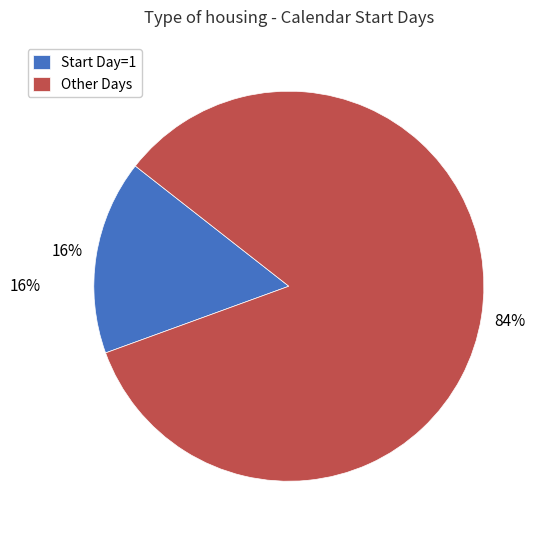

Which slice is the smallest?

1